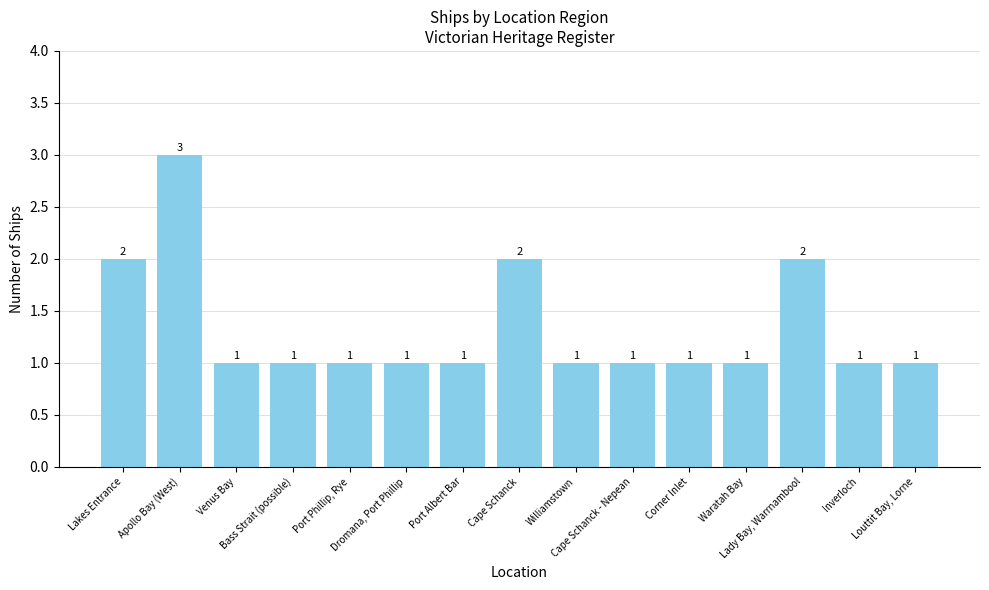

What is the maximum value shown in the chart?

3